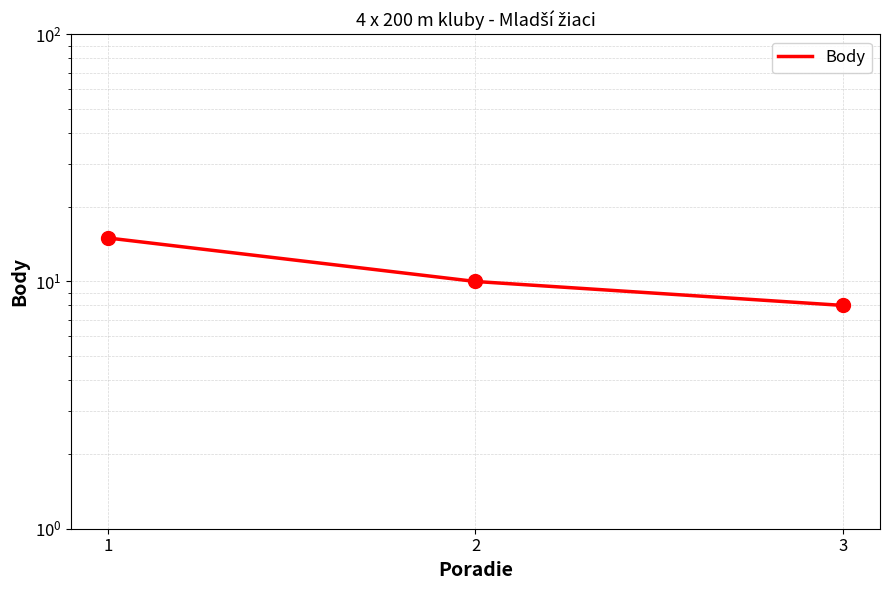

Reading right to left, list all the values displayed in this chart.

3=8	2=10	1=15